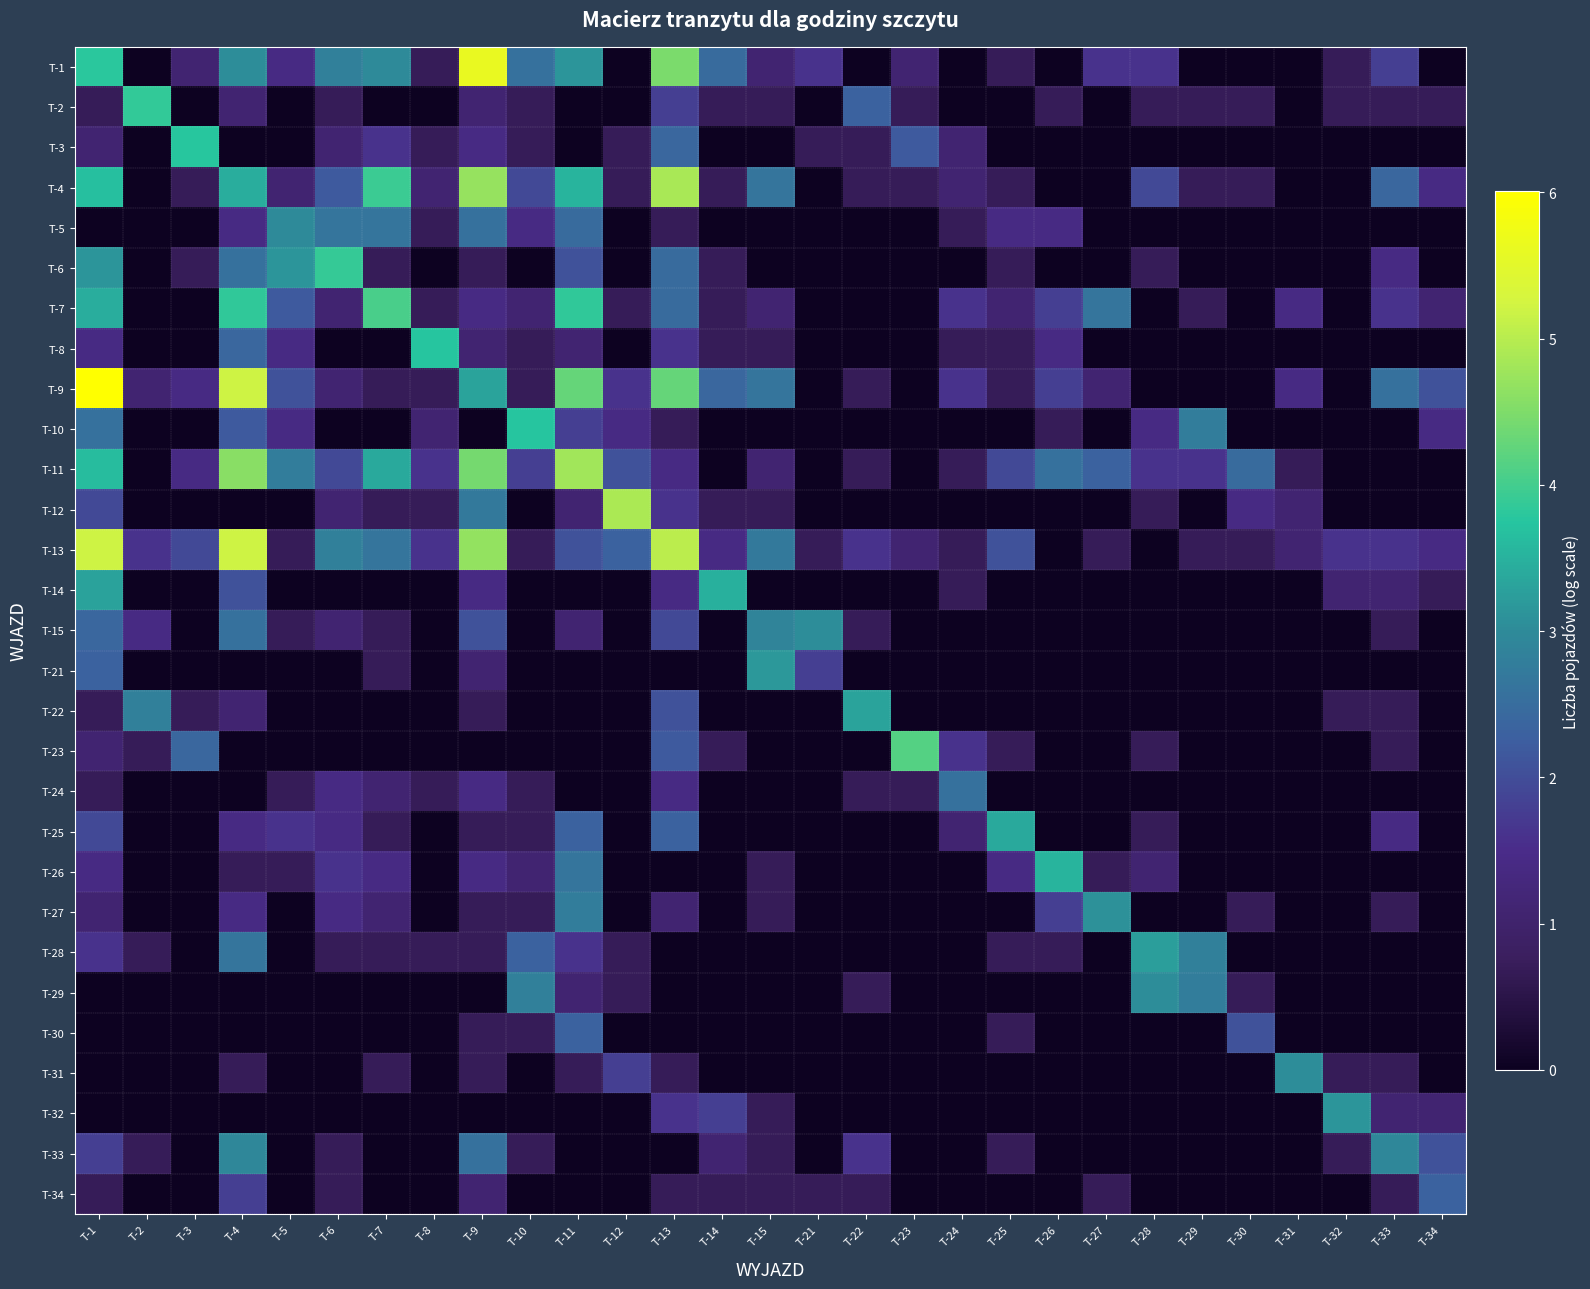

What is the greatest value displayed?

6.0